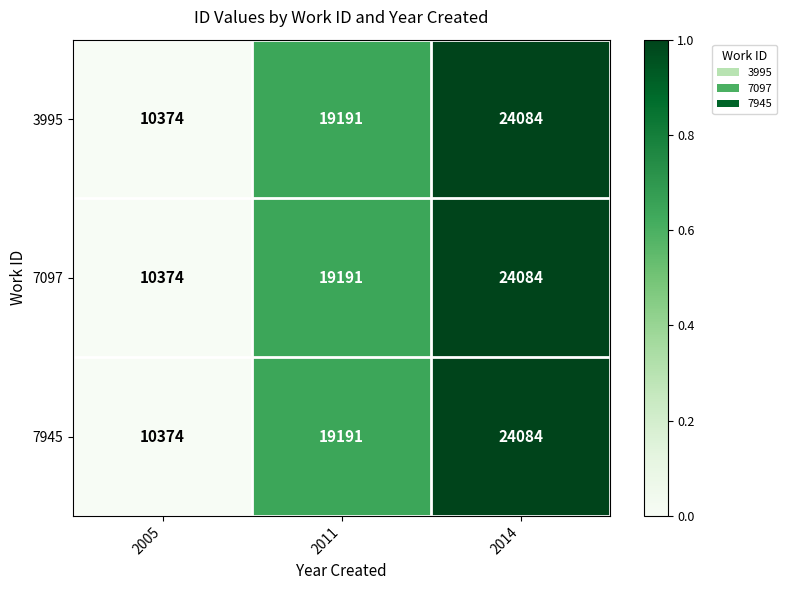

Where is 7945 nearest to the value 17229?

2011